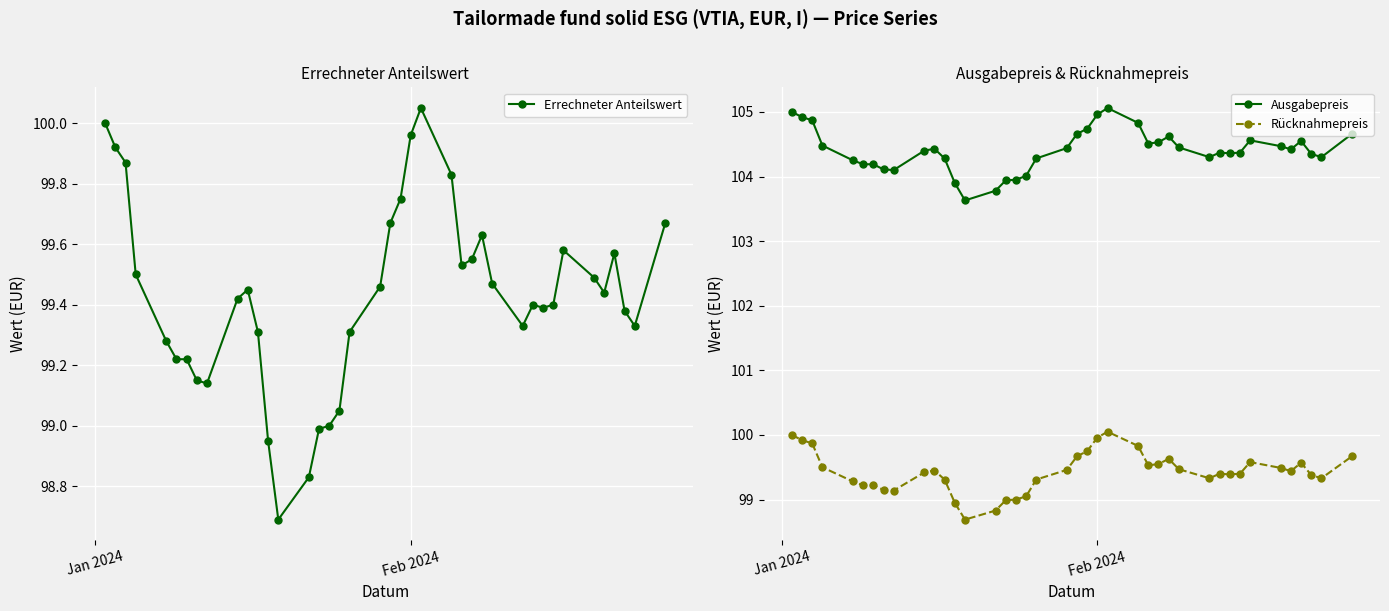

True or false: Rücknahmepreis and Ausgabepreis intersect in this chart.

False